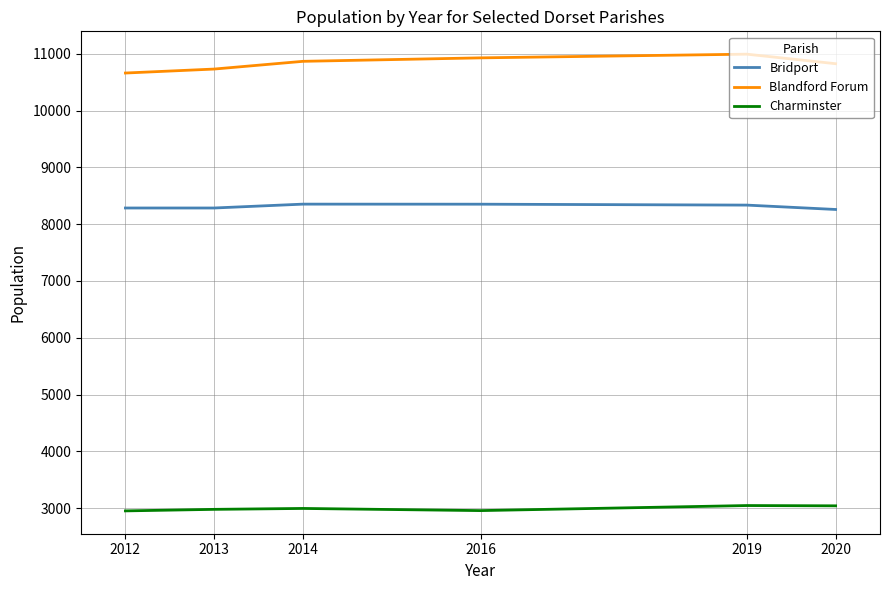

What is the difference between the maximum and second lowest values in the Charminster series?

89